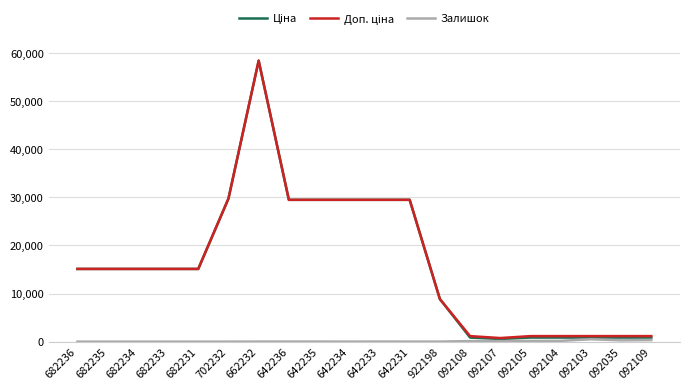

At how many categories does at least one series exceed 27398?

7